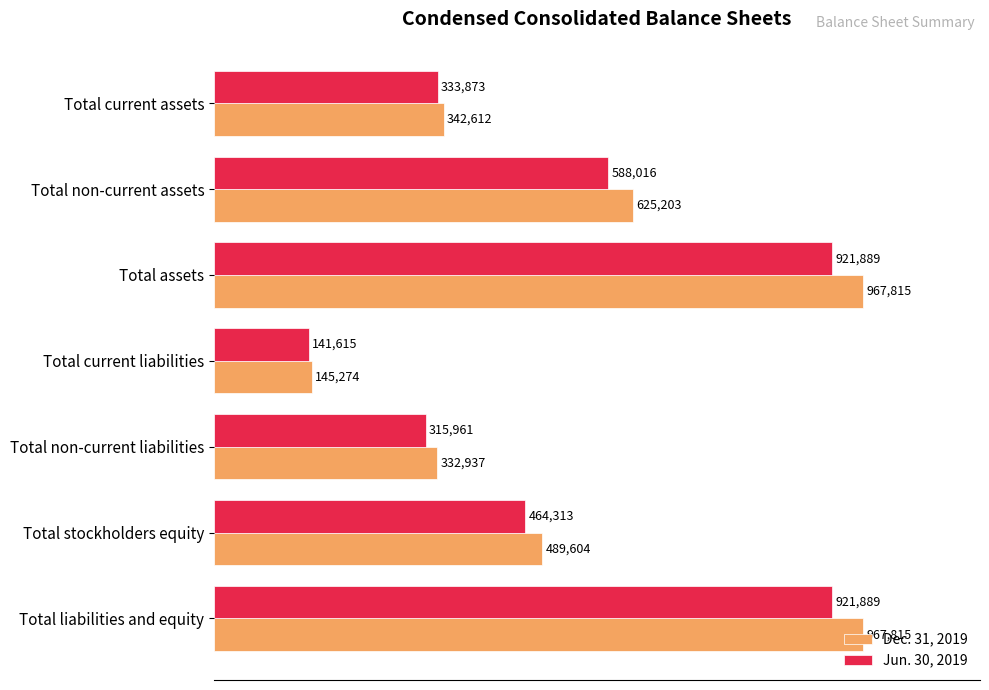

What are all the series names shown in the legend?

Dec. 31, 2019, Jun. 30, 2019